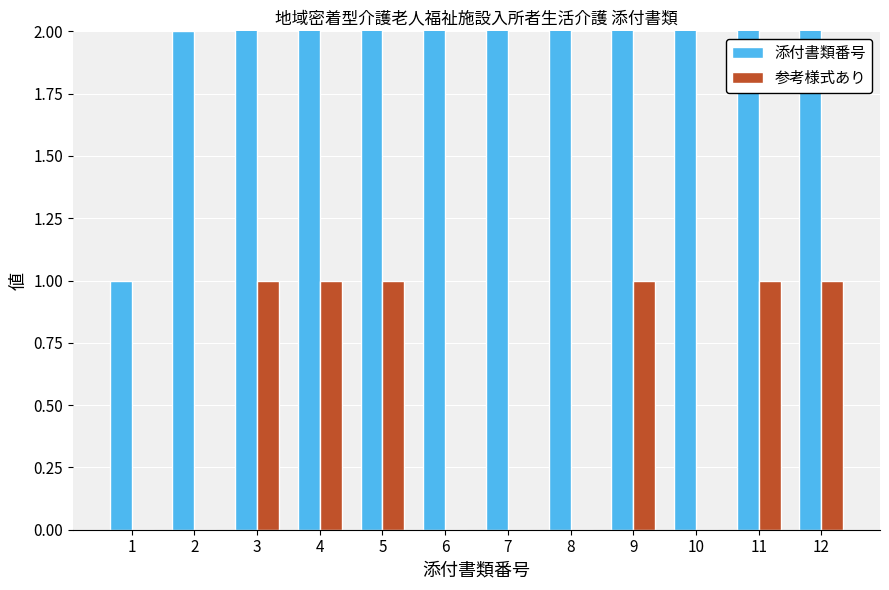

What are all the series names shown in the legend?

添付書類番号, 参考様式あり